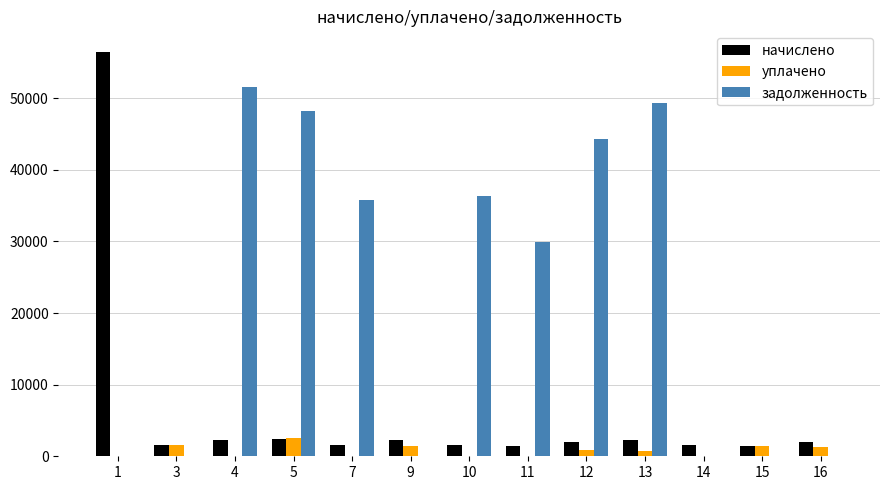

What are all the series names shown in the legend?

начислено, уплачено, задолженность